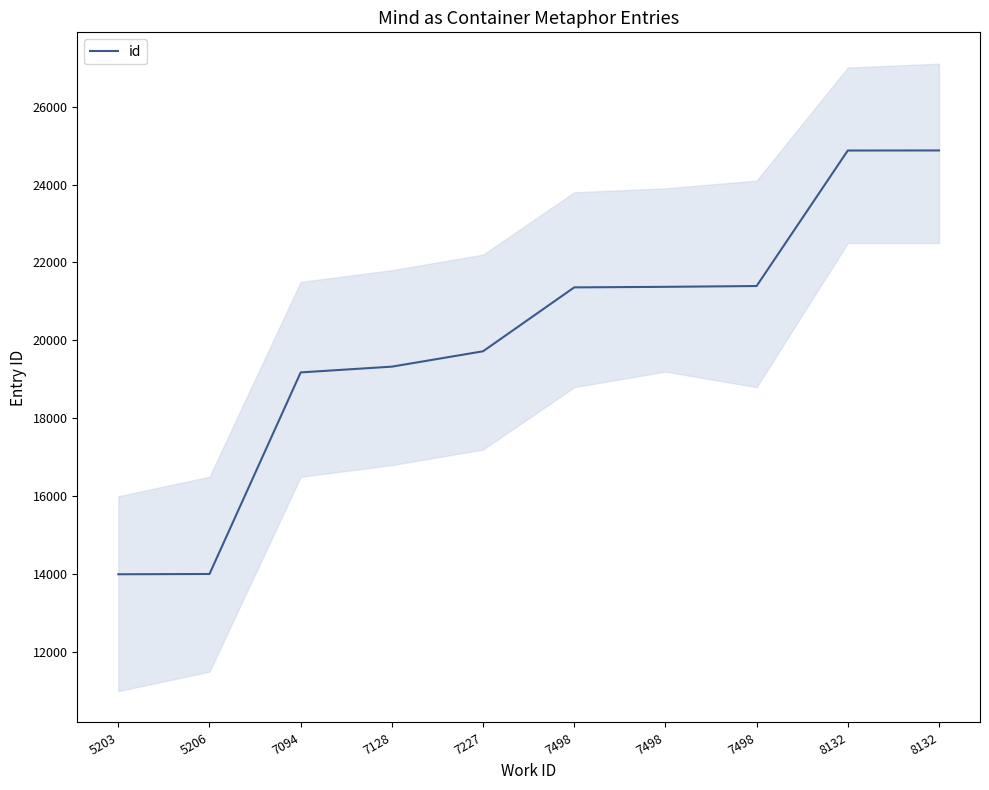

How many data points are above 21360?

4